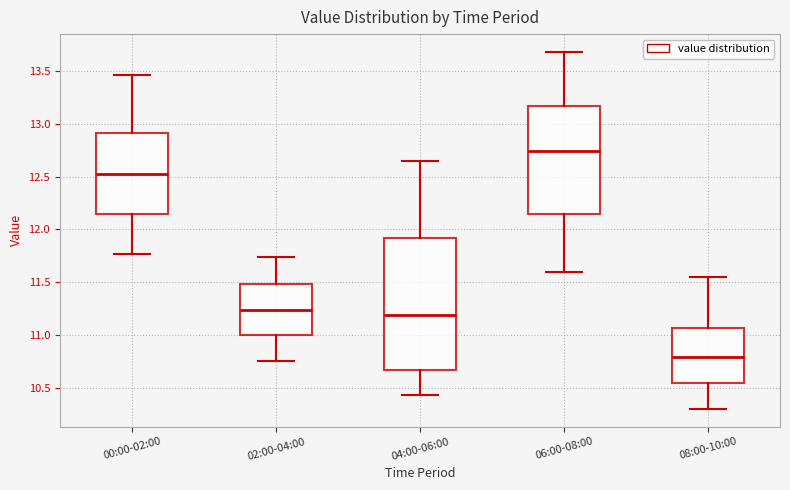

Reading left to right, read every box against the y-axis: the position of its median line, the range the box covers, and the ends of its whiskers. The values are not printed on the chart, so give them approximately, as read against the axis.

00:00-02:00: median 12.50, box 12.15 to 12.90, whiskers 11.75 to 13.45
02:00-04:00: median 11.25, box 11.00 to 11.50, whiskers 10.75 to 11.75
04:00-06:00: median 11.20, box 10.65 to 11.90, whiskers 10.45 to 12.65
06:00-08:00: median 12.75, box 12.15 to 13.15, whiskers 11.60 to 13.70
08:00-10:00: median 10.80, box 10.55 to 11.05, whiskers 10.30 to 11.55